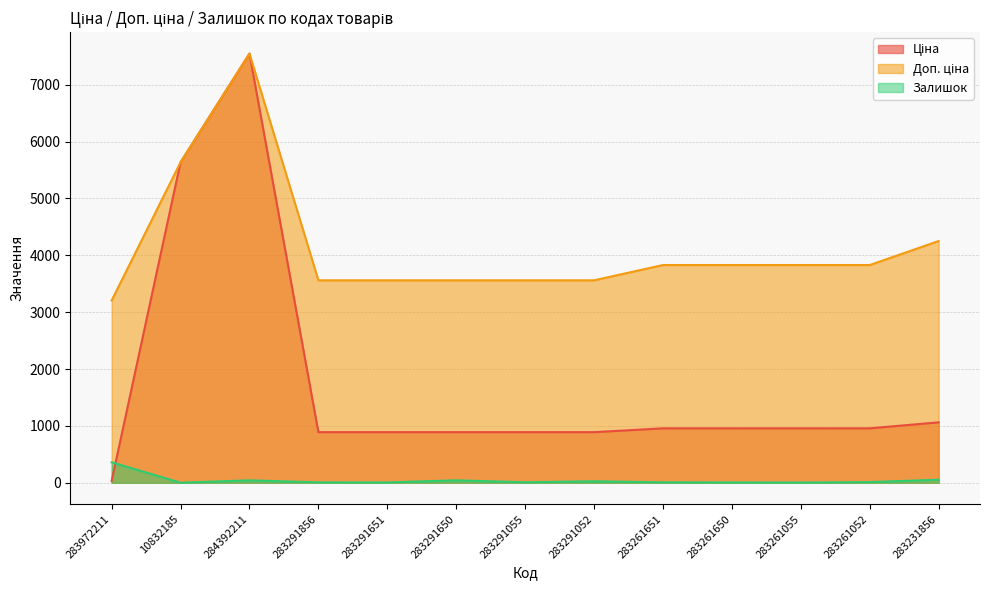

What is the value of the Доп. ціна point at the 13th from the left?

4250.5